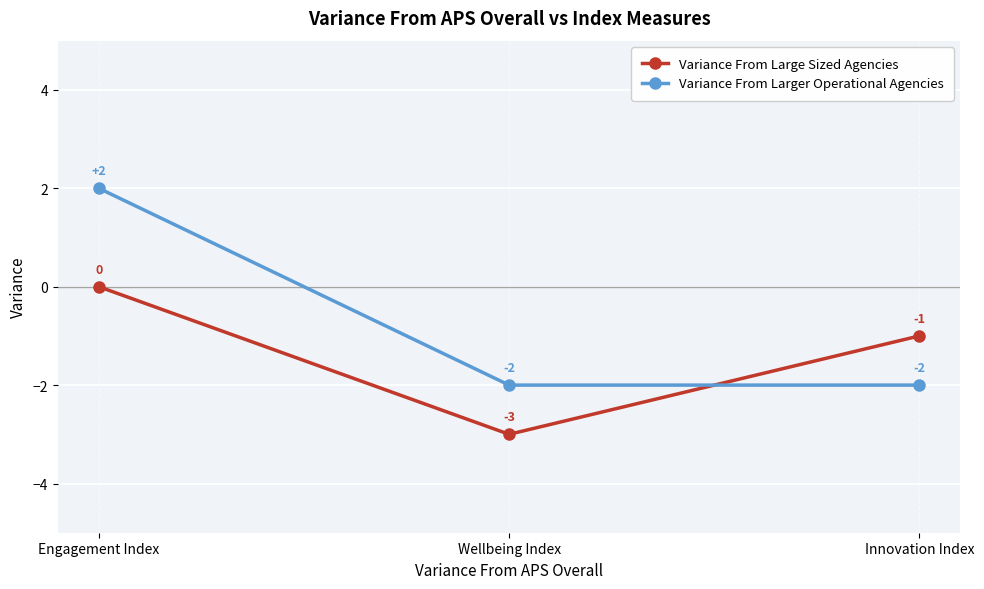

Reading left to right, transcribe all the data shown in this chart.

Variance From Large Sized Agencies: Engagement Index=0	Wellbeing Index=-3	Innovation Index=-1
Variance From Larger Operational Agencies: Engagement Index=2	Wellbeing Index=-2	Innovation Index=-2